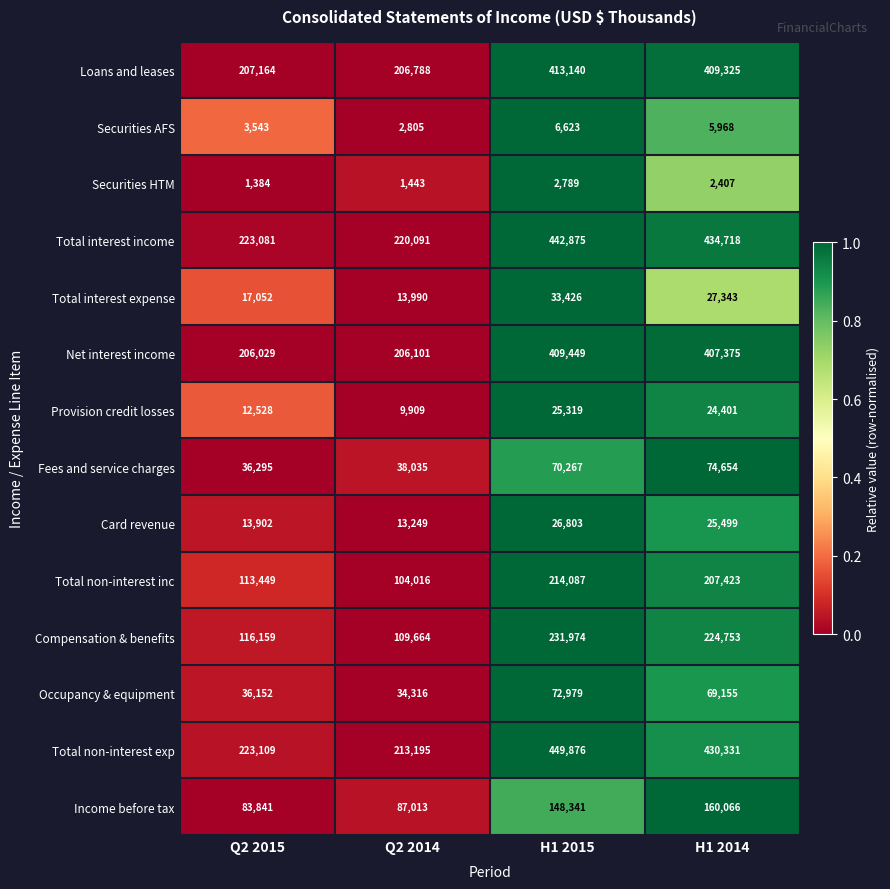

What is the greatest value displayed?

449876